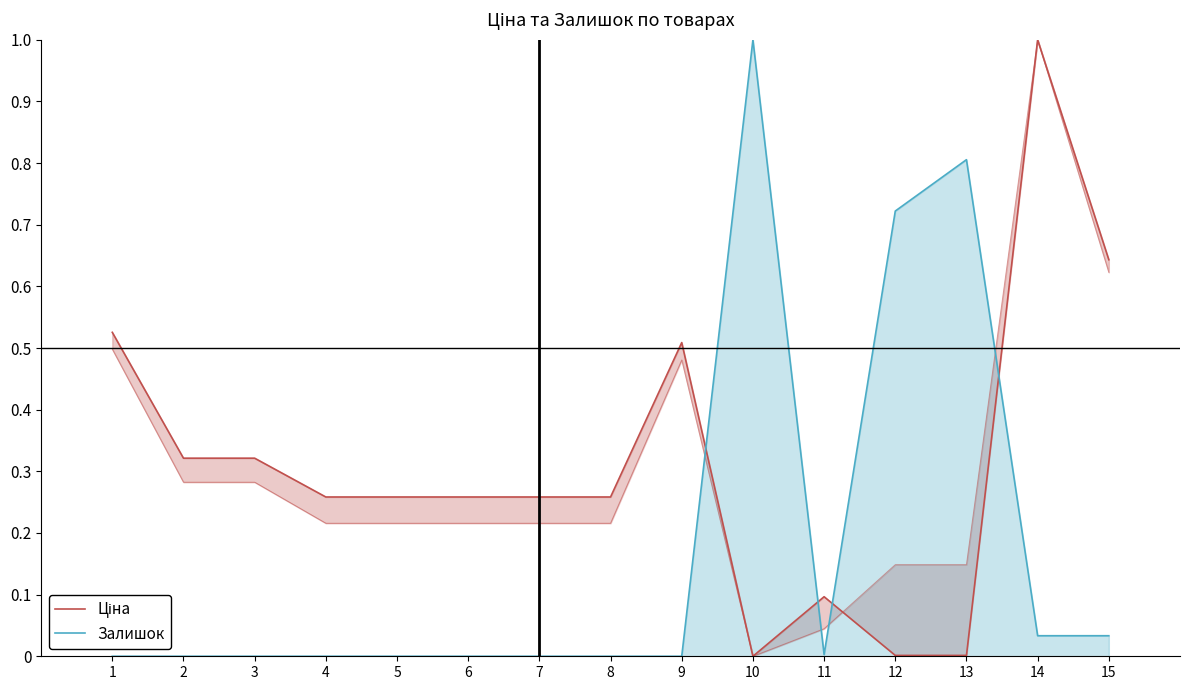

Which series has the largest total across all categories?

Ціна